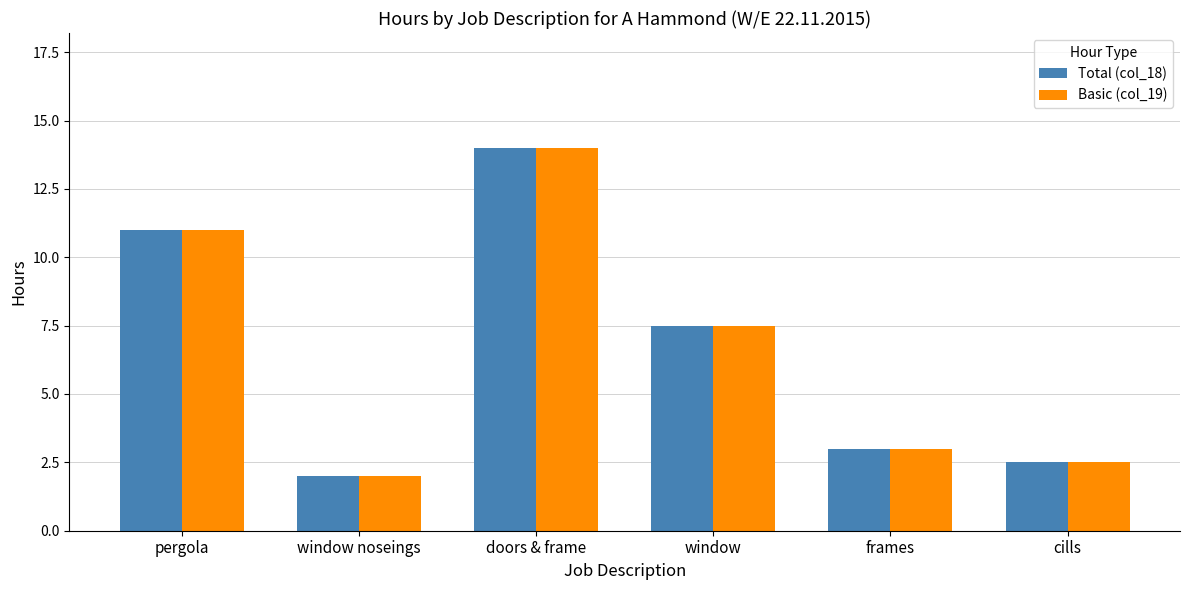

How many values in the Basic (col_19) series exceed 7?

3